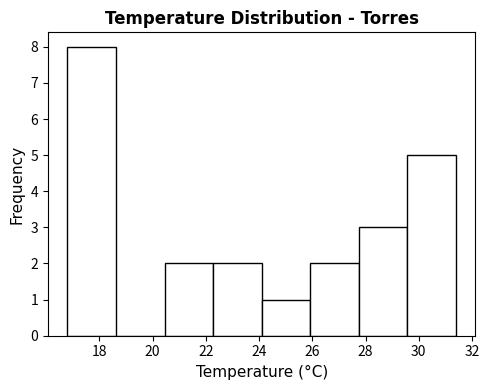

What is the height of the bar covering 24.2 to 26.0 on the x-axis? Neither the bar edges nor the heights are printed on the chart, so give them approximately, as read against the axes.

1